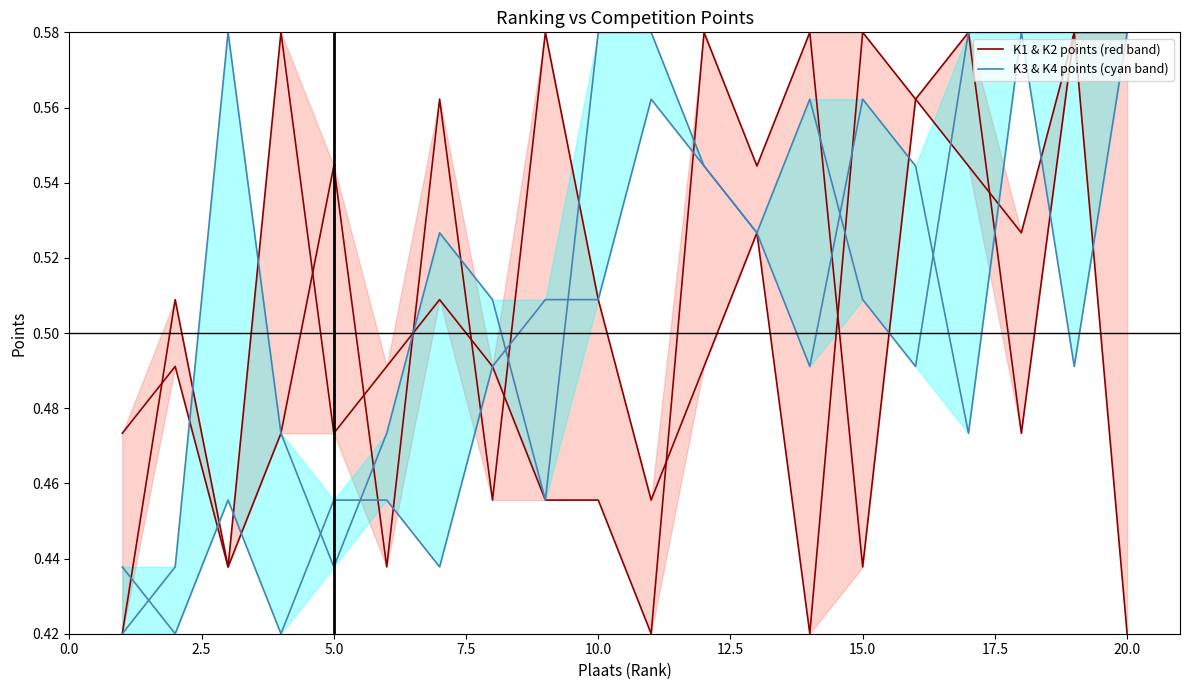

How many interior local valleys does the K3 & K4 points (cyan band) series have?

5